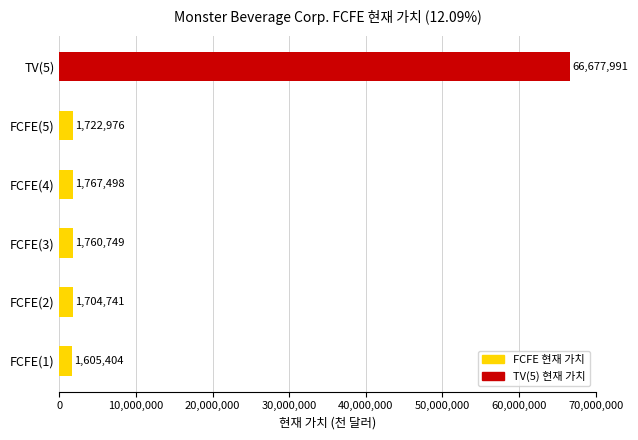

What is the difference between the maximum and minimum values?

65072587